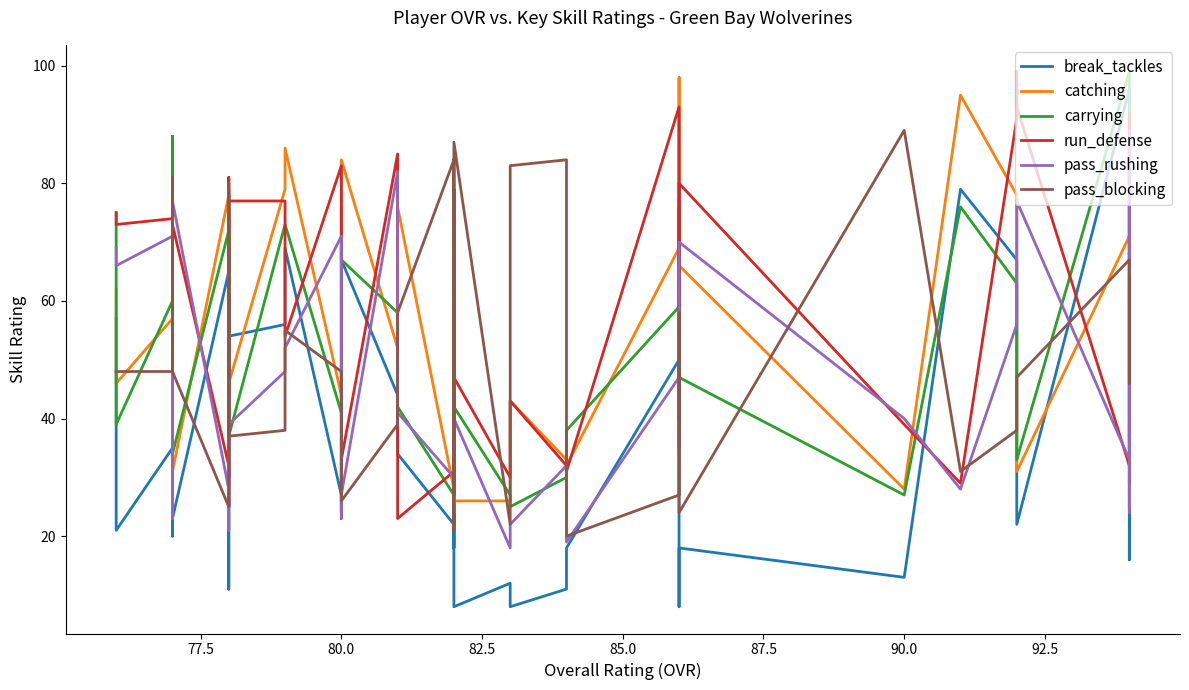

Rank the series by their maximum value, from lowest to highest.

pass_rushing, pass_blocking, break_tackles, catching, carrying, run_defense